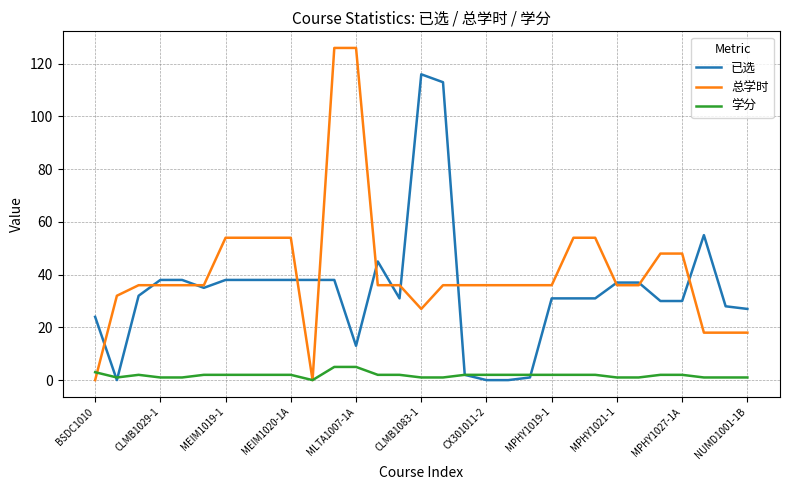

What is the maximum value for 学分?

5